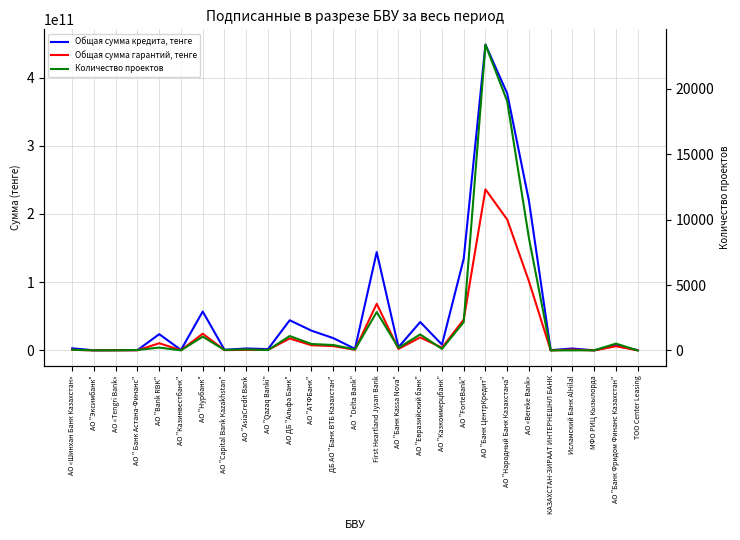

Where is the first local maximum for Общая сумма гарантий, тенге?

АО "Bank RBK"